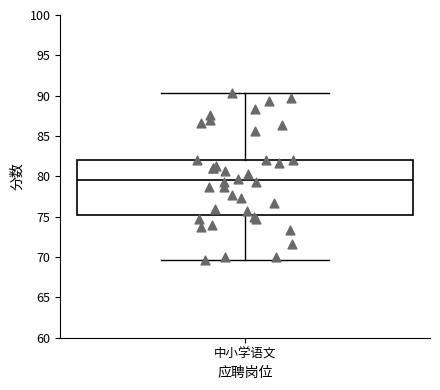

Read this box plot against the y-axis: the position of the median line, the range covered by the box, and the ends of both whiskers. The values are not printed on the chart, so give them approximately, as read against the axis.

median 79.5, box 75.0 to 82.0, whiskers 69.5 to 90.5